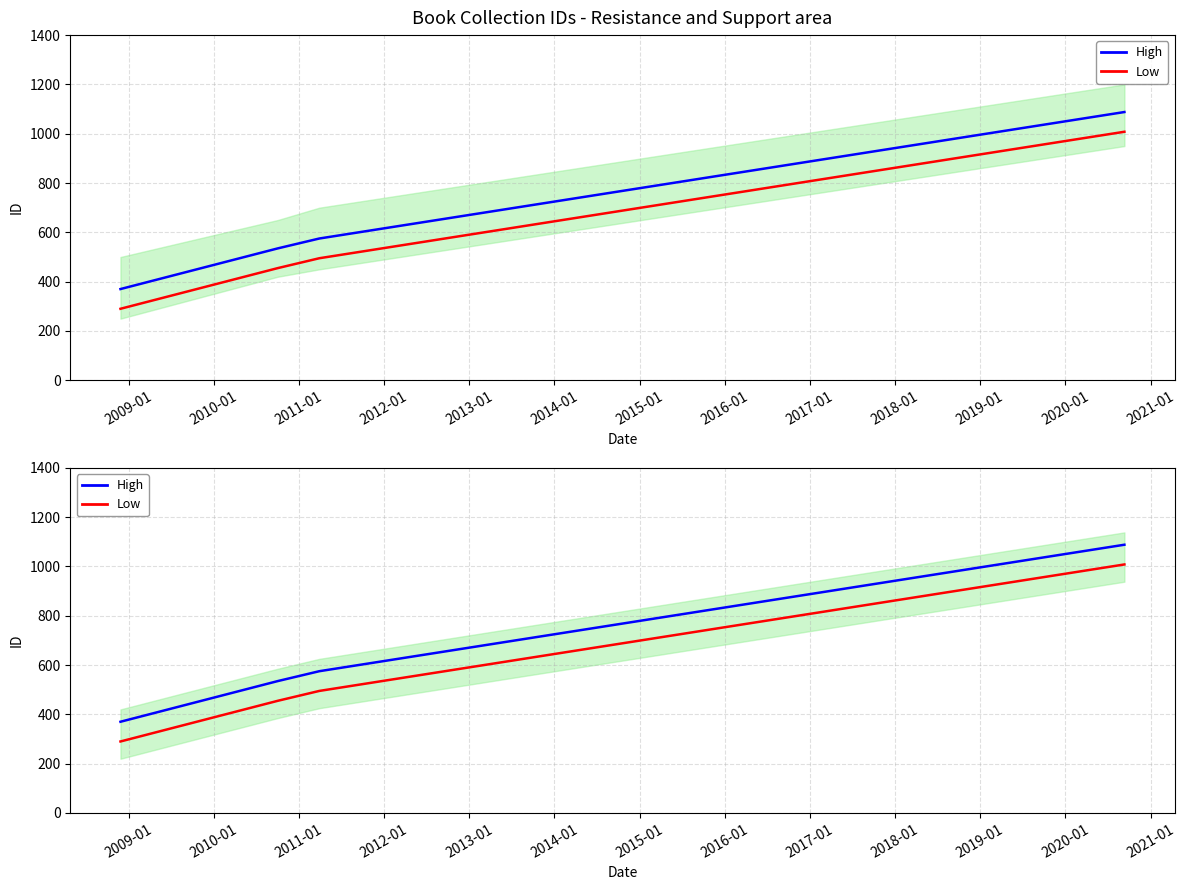

What is the highest value of the Low series?

1008